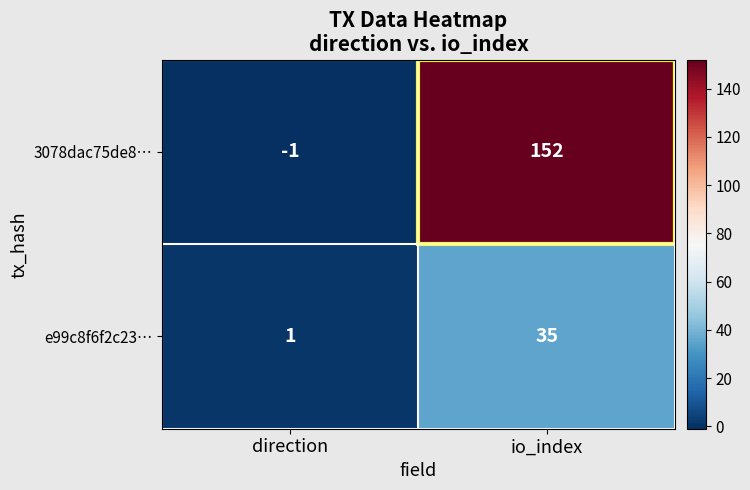

Is it true that 3078dac75de8… equals -1 at direction?

True